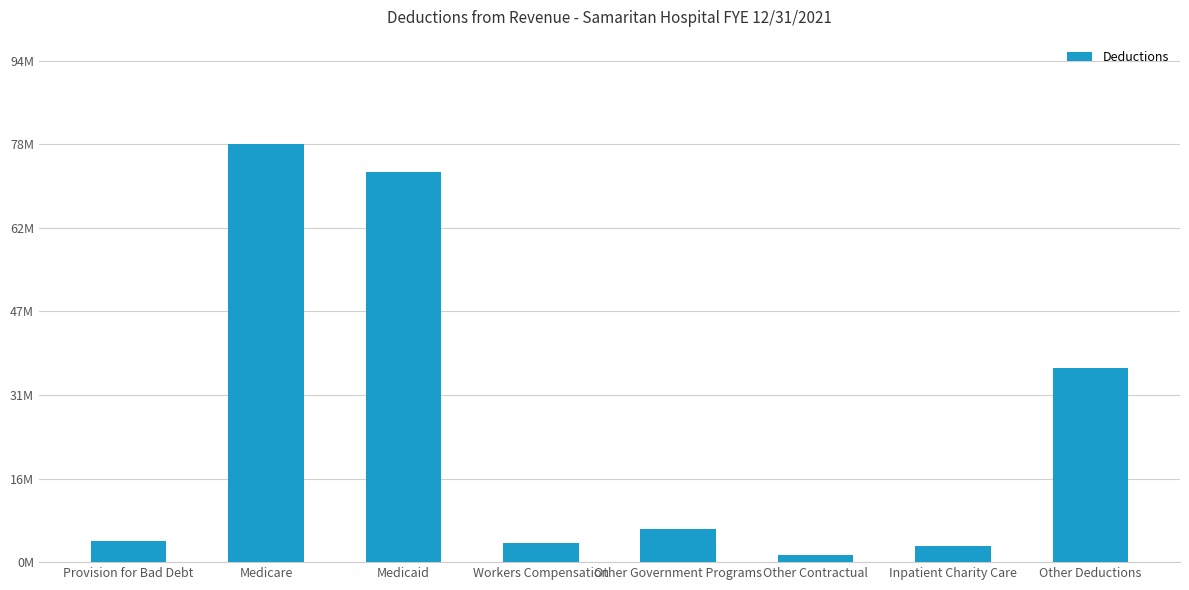

At which category does the chart reach its peak across all series?

Medicare